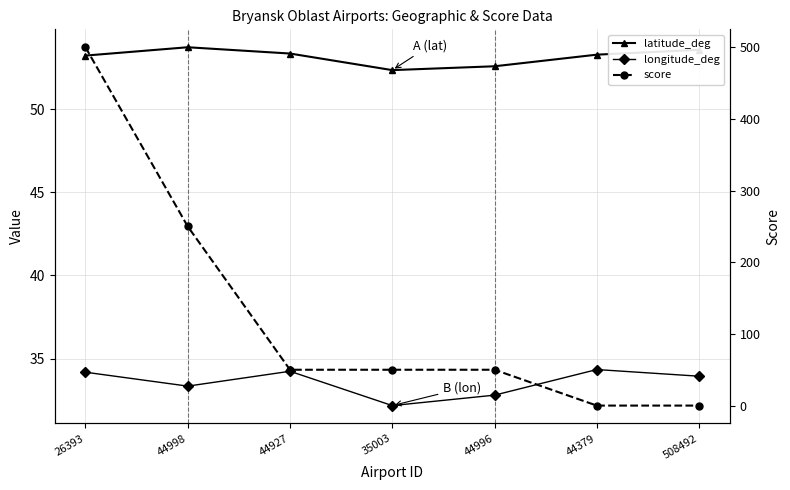

At which label does longitude_deg first exceed 33?

26393